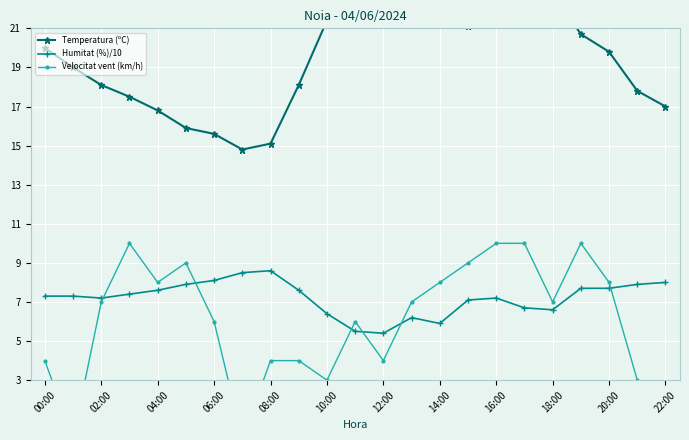

What is the lowest value of the Humitat (%)/10 series?

5.4